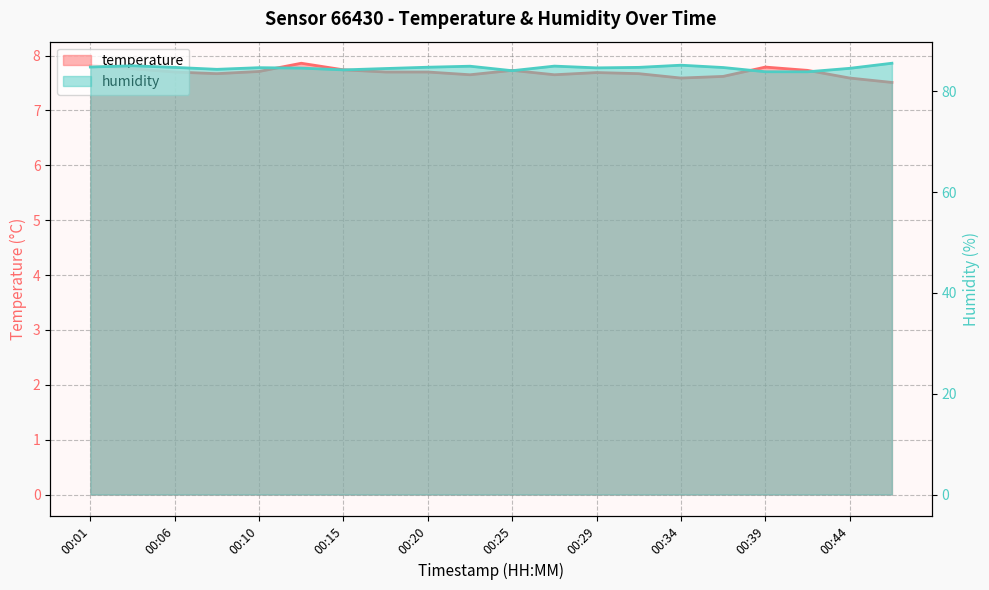

Which has a higher value, 00:37 or 00:22?

00:22